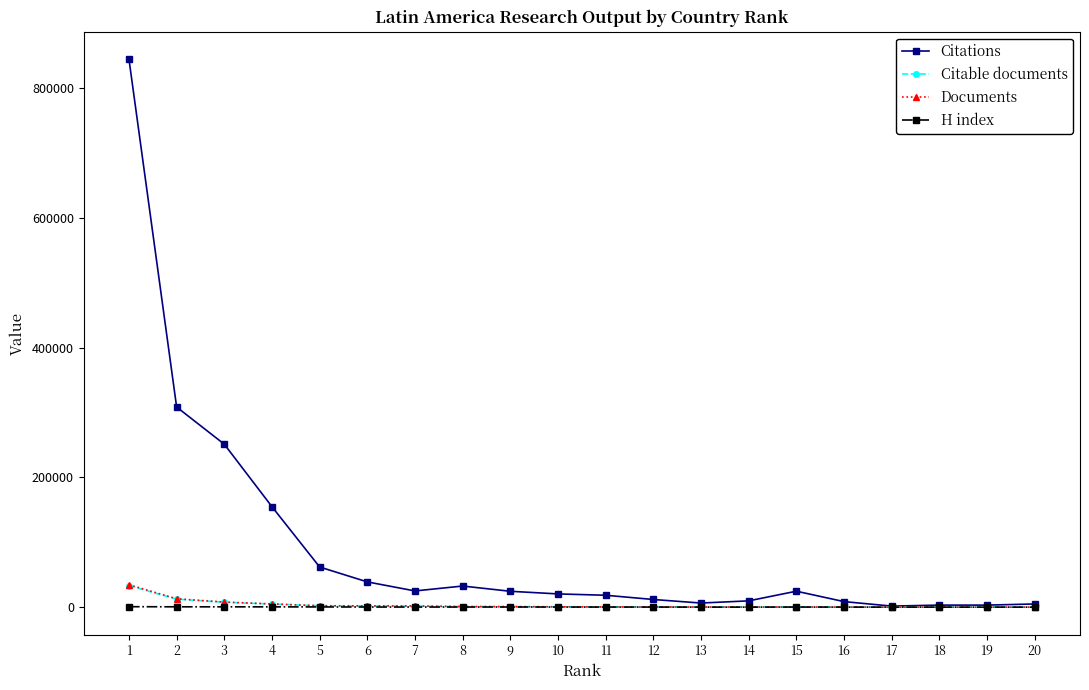

At how many categories does at least one series exceed 393730?

1